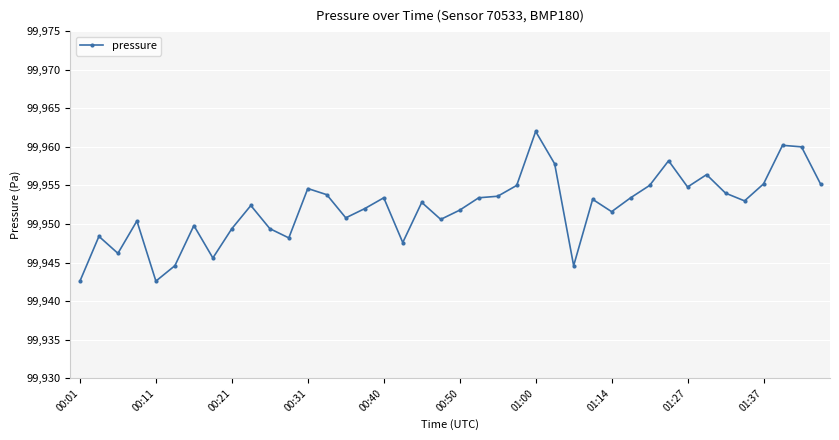

What is the value of the 27th point from the left?

99944.6